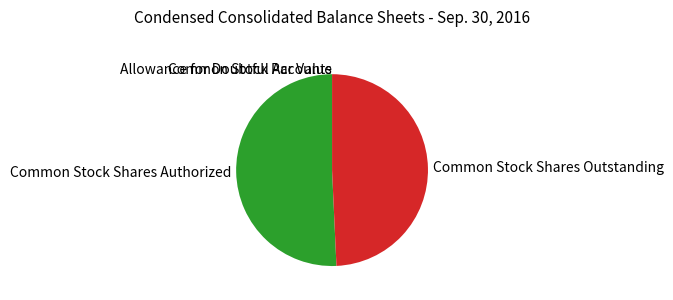

Is it true that Common Stock Shares Outstanding is 49% of the pie?

True